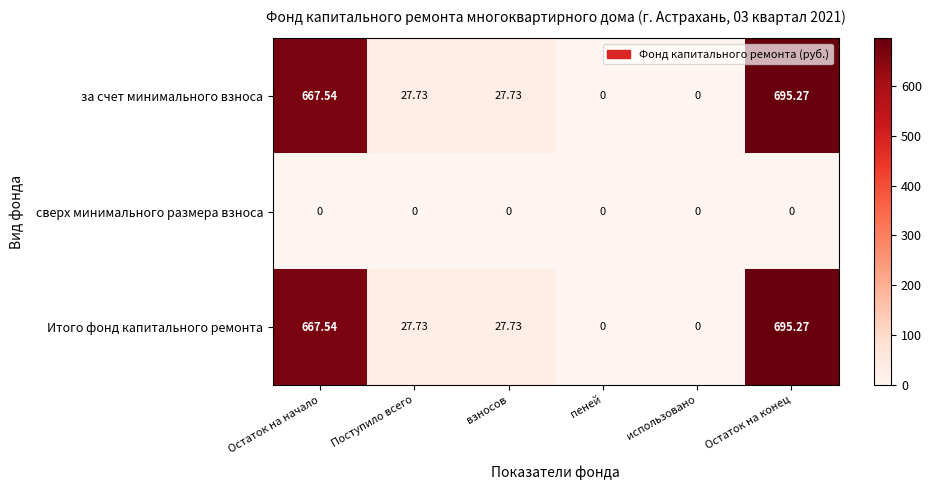

Which label corresponds to the largest value in the chart?

Остаток на конец